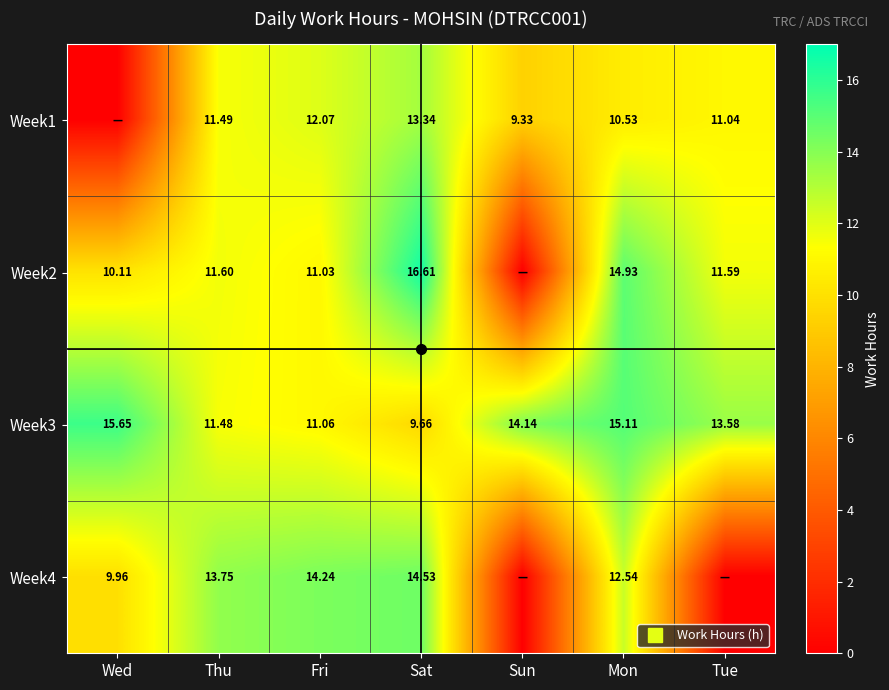

True or false: Week4 has a value of 0.0 at Tue.

True